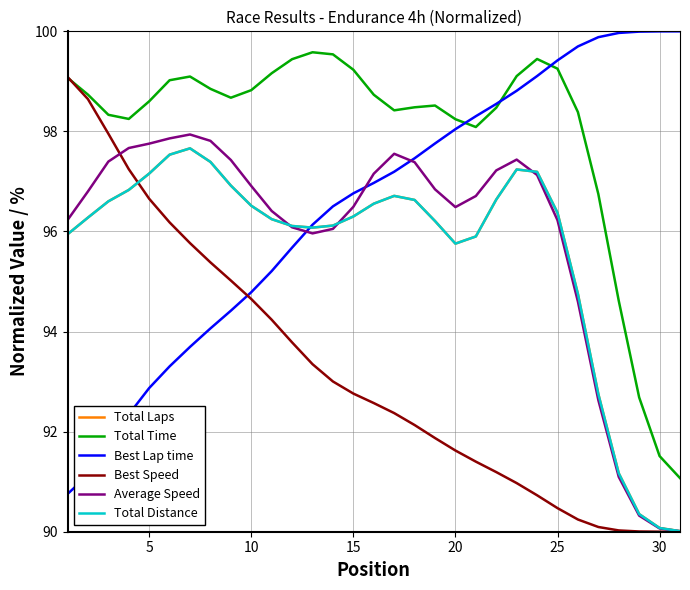

Does the chart display data point markers on the line(s)?

No